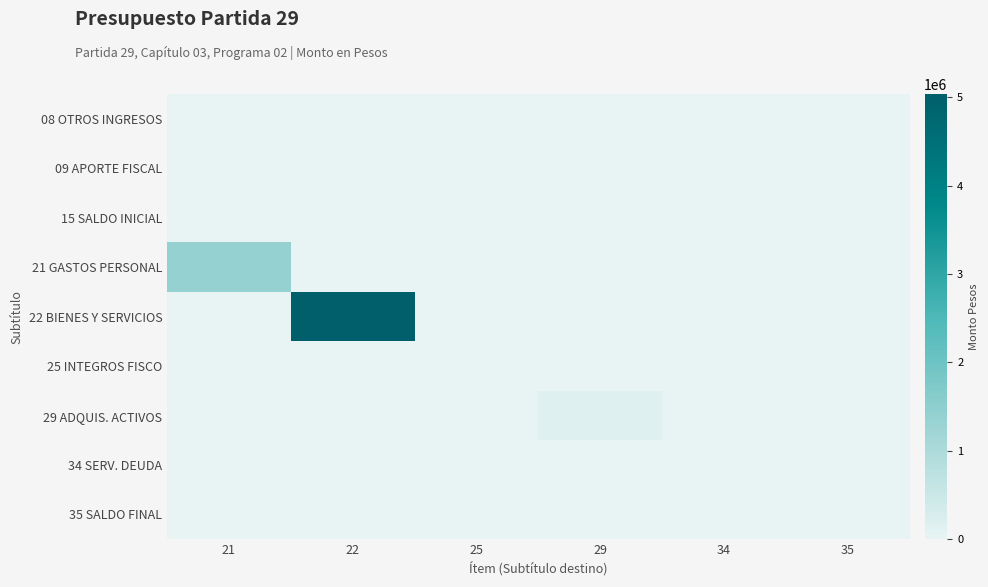

What is the greatest value displayed?

5034384